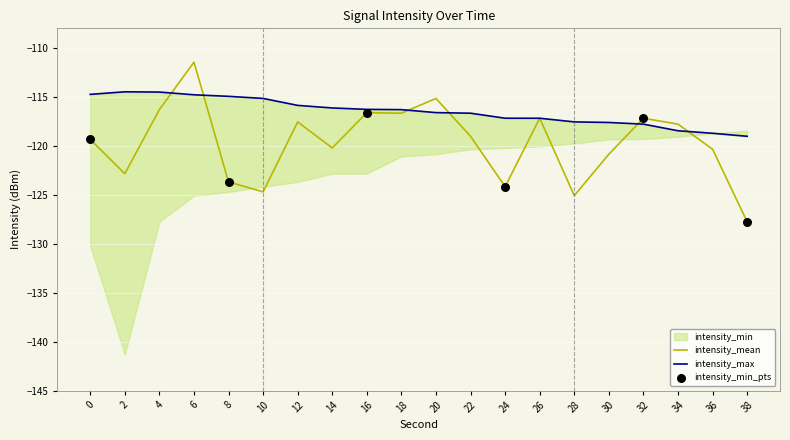

Is it true that intensity_mean equals -81.3 at 24?

False